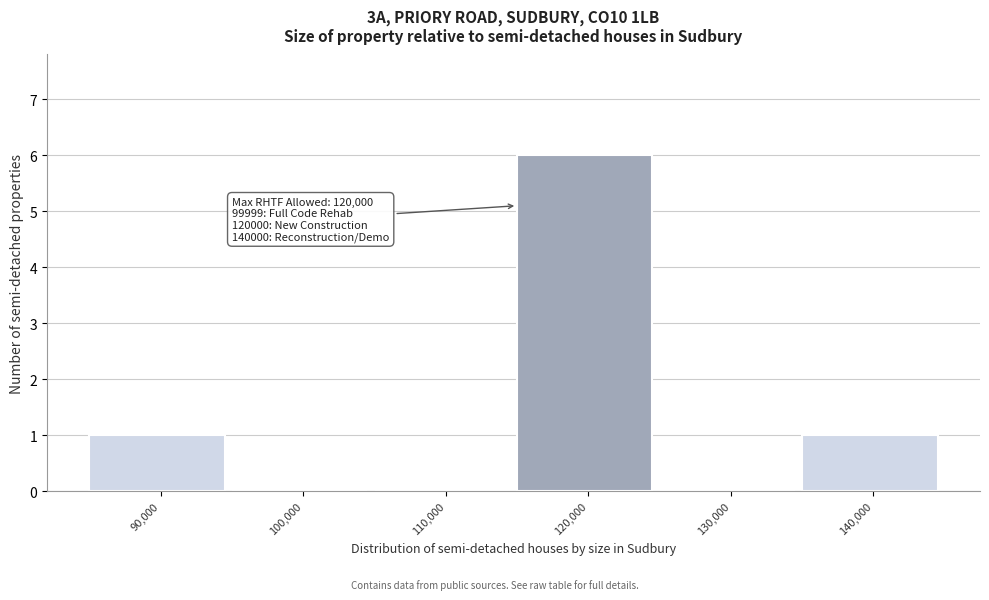

Reading right to left, extract all data points from this chart.

140,000=1	130,000=0	120,000=6	110,000=0	100,000=0	90,000=1